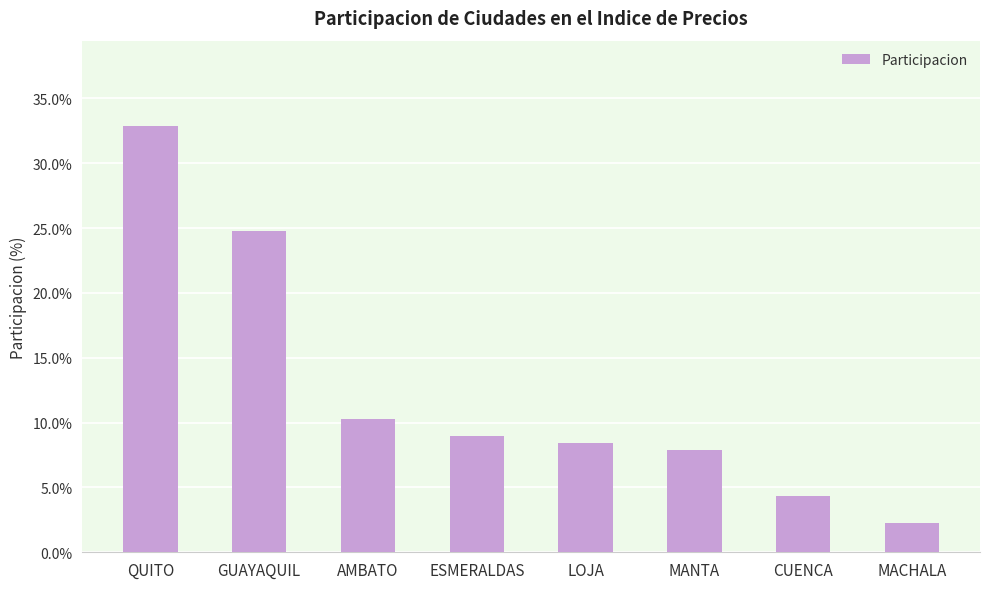

What position from the left is AMBATO?

3